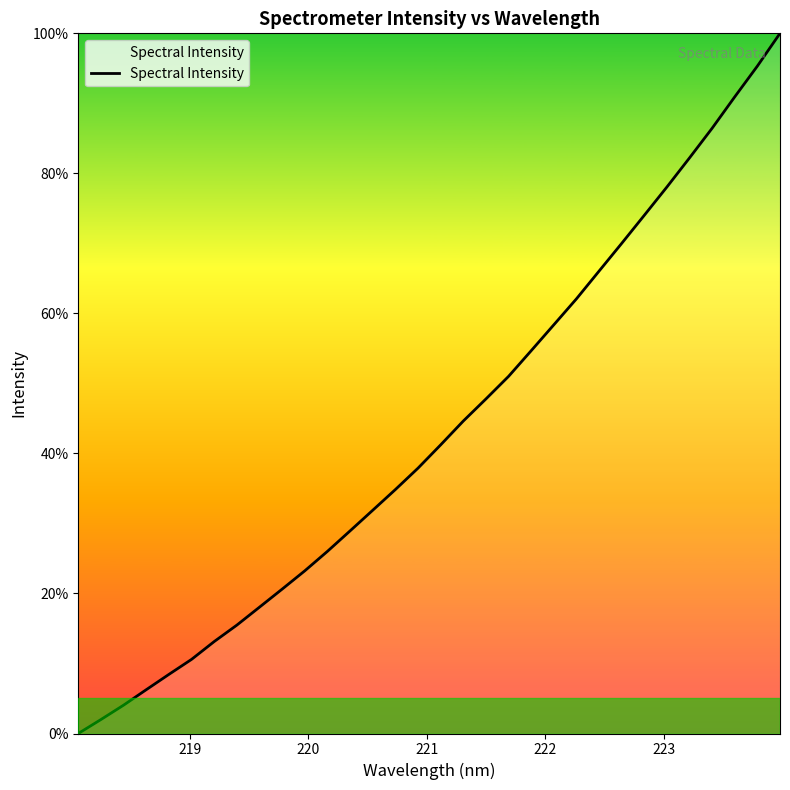

What is the average value?

43.3